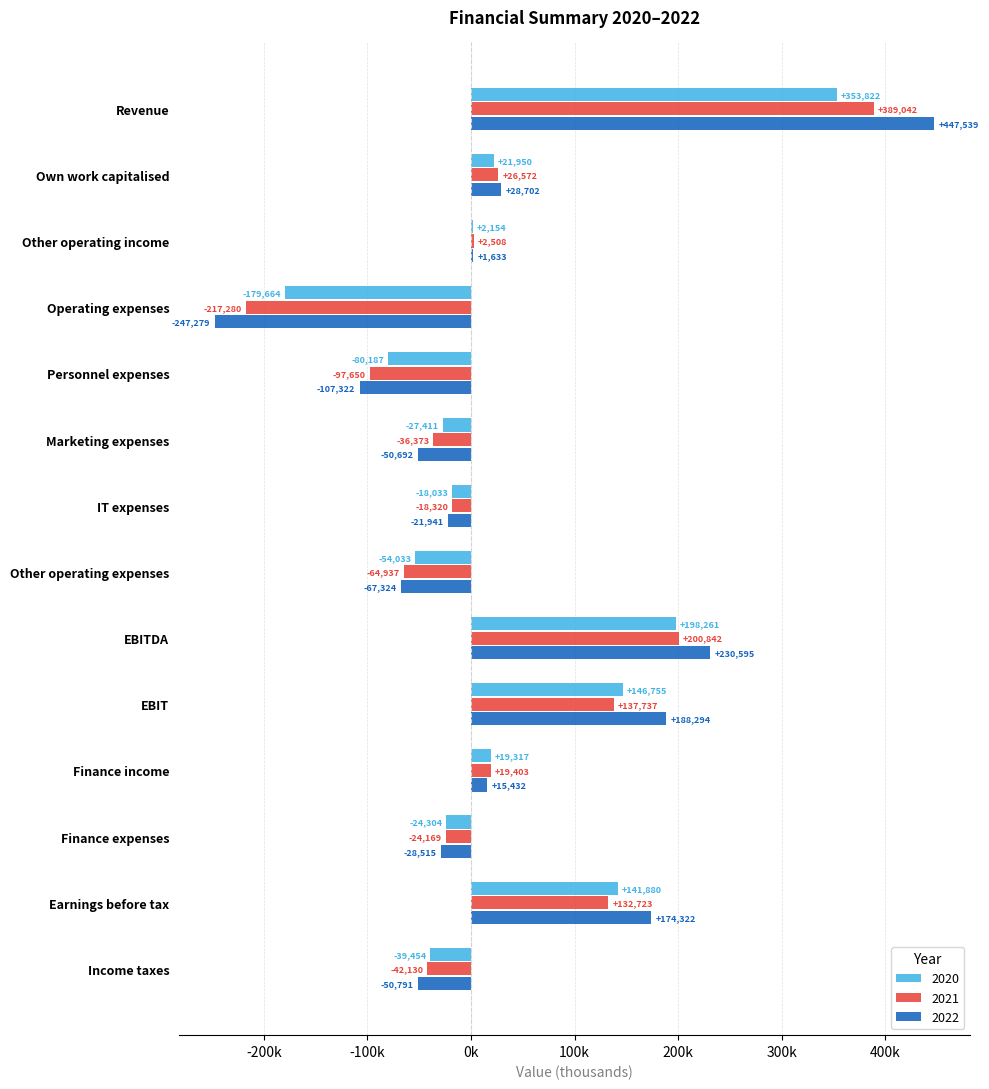

List the series in order of their overall mean, lowest first.

2021, 2020, 2022